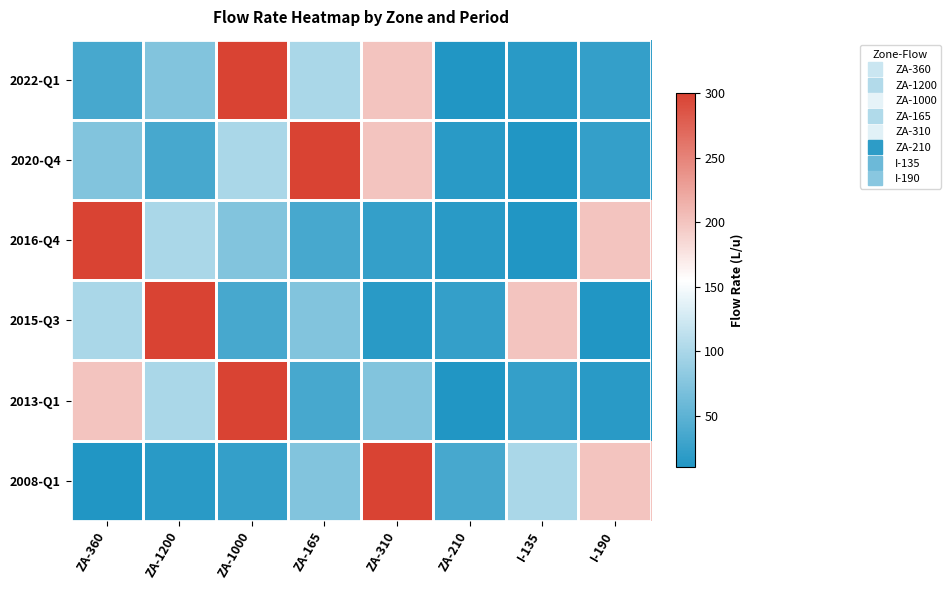

Reading right to left, transcribe all the data shown in this chart.

2022-Q1: I-190=23	I-135=16	ZA-210=10	ZA-310=200	ZA-165=100	ZA-1000=300	ZA-1200=74	ZA-360=36
2020-Q4: I-190=23	I-135=10	ZA-210=16	ZA-310=200	ZA-165=300	ZA-1000=100	ZA-1200=36	ZA-360=74
2016-Q4: I-190=200	I-135=10	ZA-210=16	ZA-310=23	ZA-165=36	ZA-1000=74	ZA-1200=100	ZA-360=300
2015-Q3: I-190=10	I-135=200	ZA-210=23	ZA-310=16	ZA-165=74	ZA-1000=36	ZA-1200=300	ZA-360=100
2013-Q1: I-190=16	I-135=23	ZA-210=10	ZA-310=74	ZA-165=36	ZA-1000=300	ZA-1200=100	ZA-360=200
2008-Q1: I-190=200	I-135=100	ZA-210=36	ZA-310=300	ZA-165=74	ZA-1000=23	ZA-1200=16	ZA-360=10